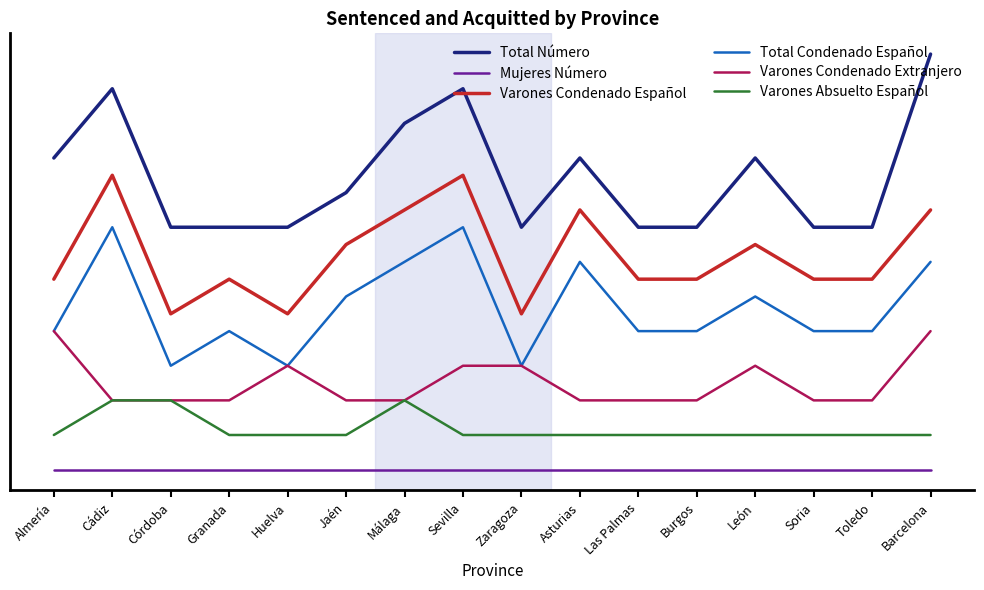

Does the chart have visible grid lines?

No